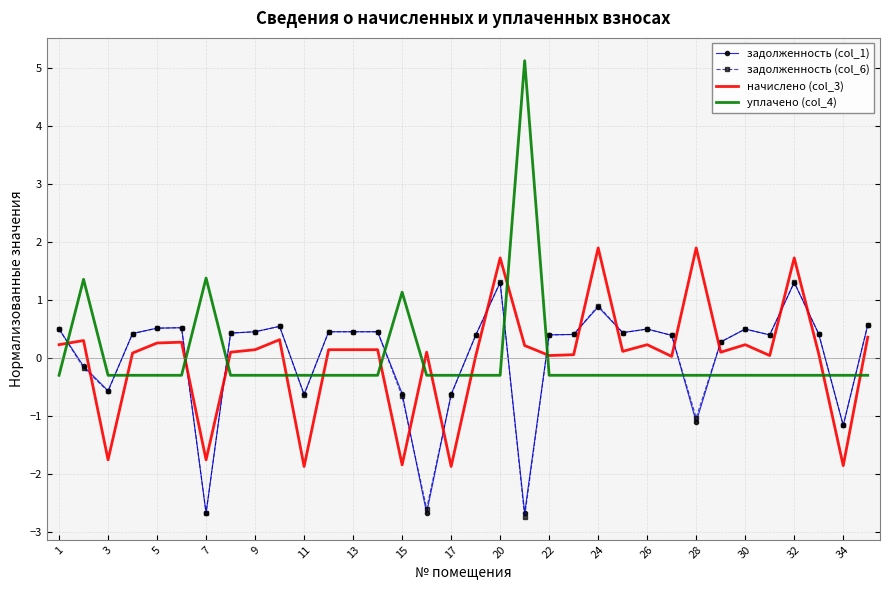

What is the highest value of the задолженность (col_1) series?

1.3